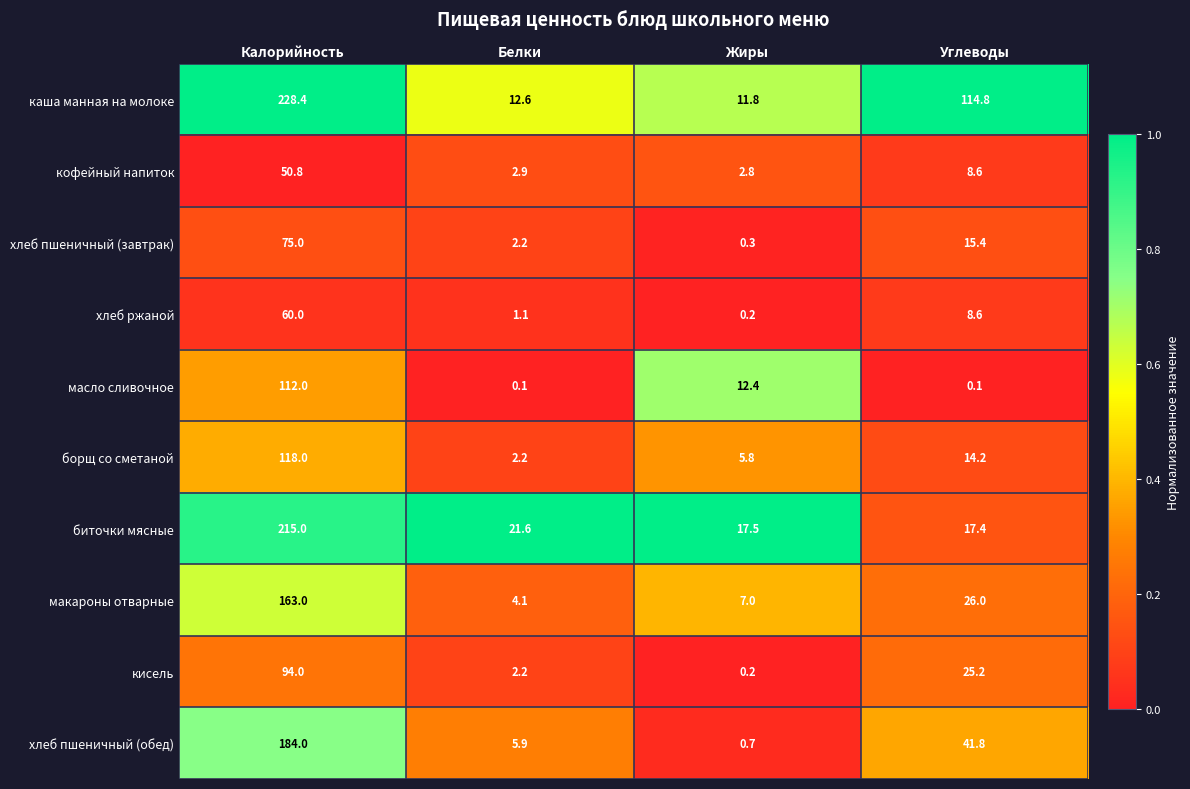

Which series has the largest total across all categories?

каша манная на молоке